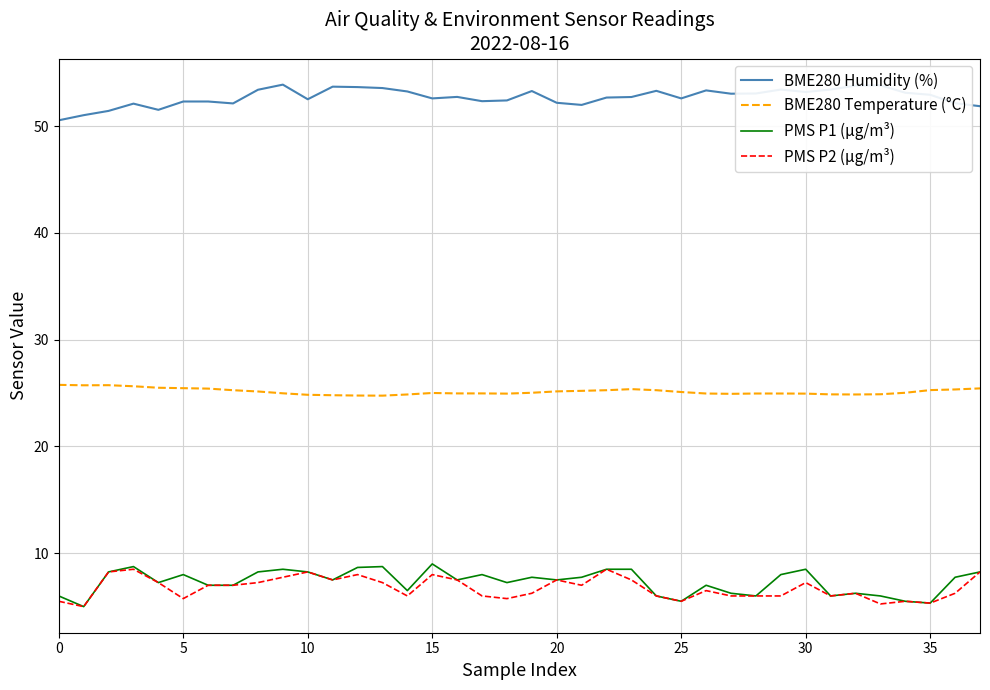

True or false: PMS P1 (µg/m³) and BME280 Humidity (%) cross at least once.

False